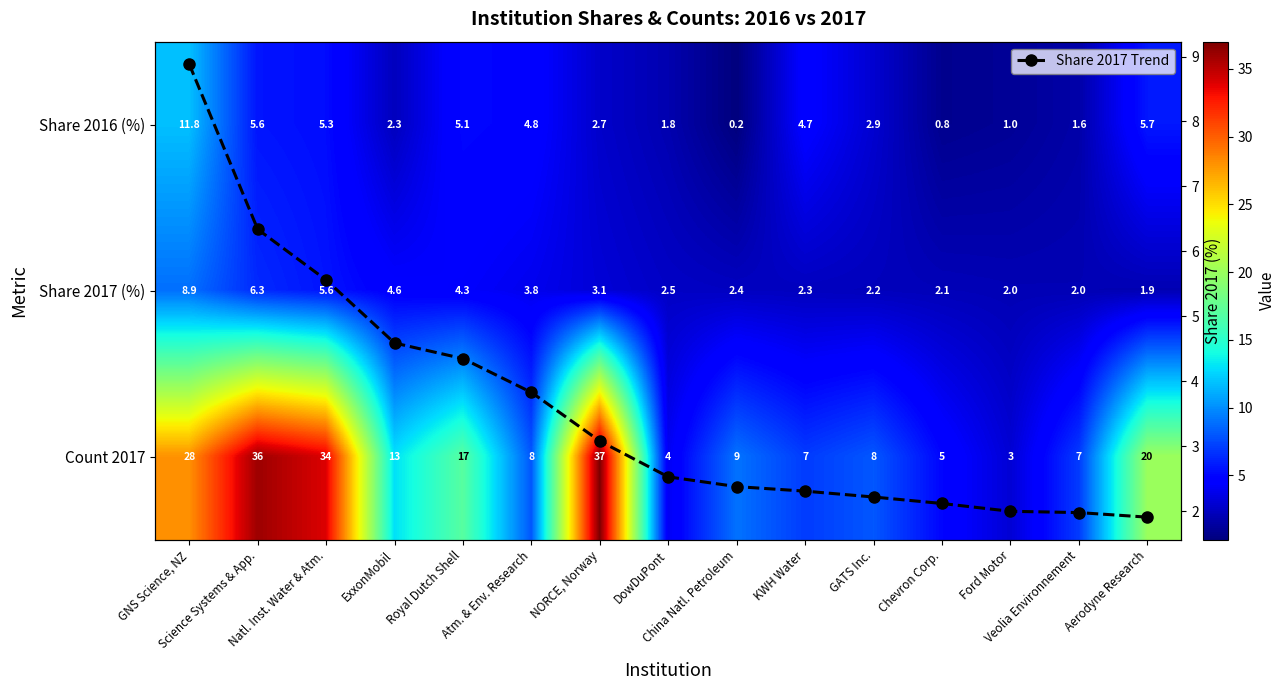

Where does the Share 2017 Trend series first go above 2?

GNS Science, NZ